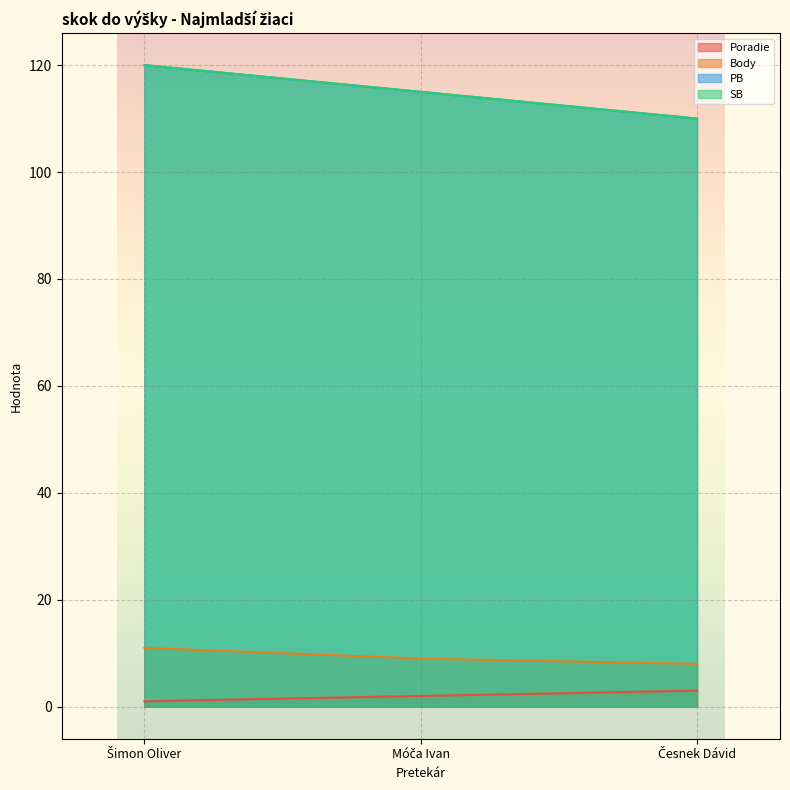

Which series has the widest spread of values?

PB